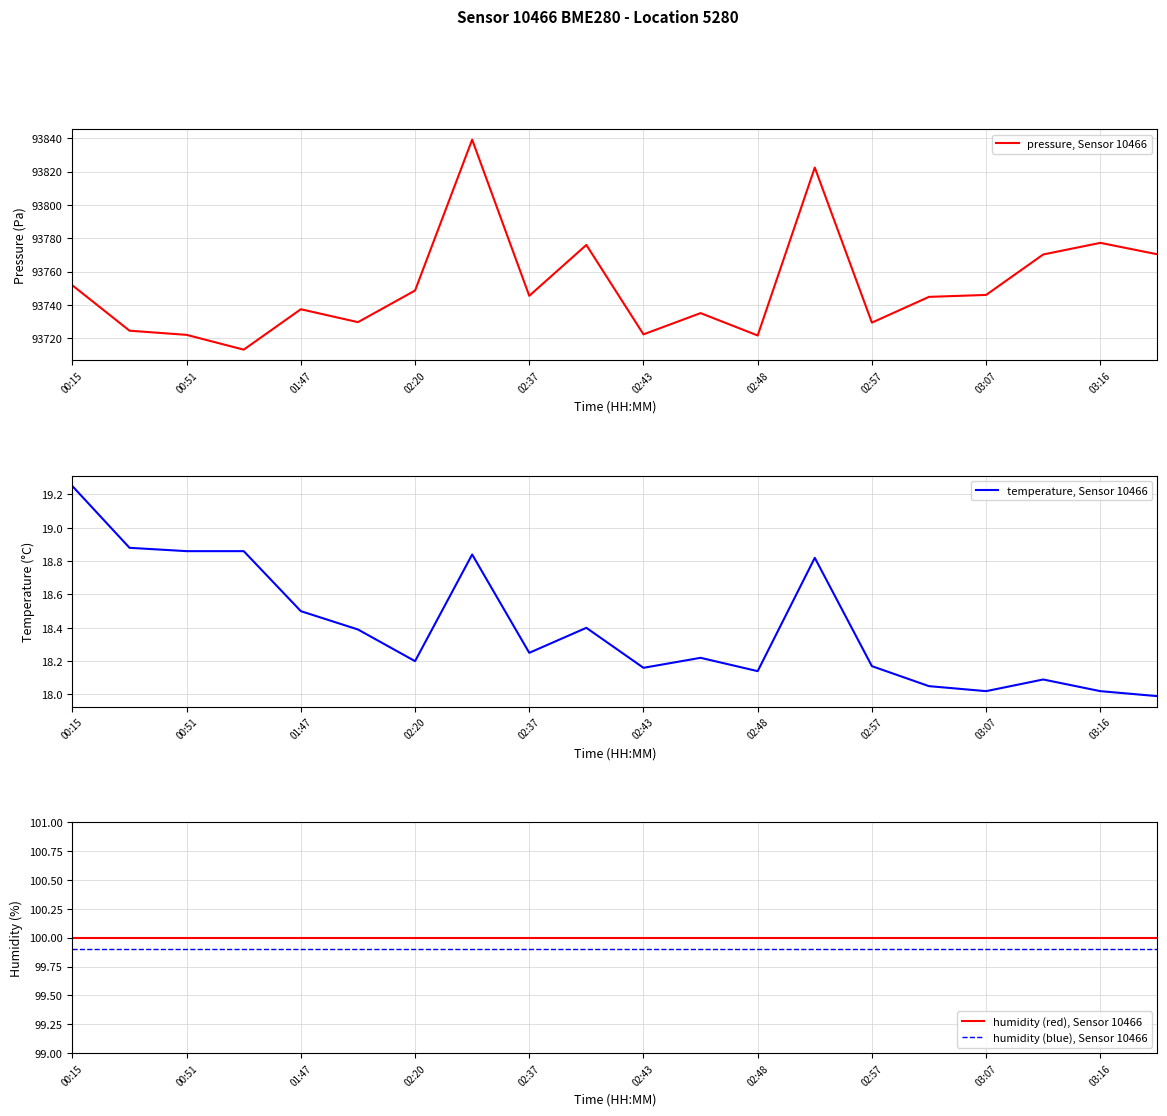

What is the value of the humidity (blue), Sensor 10466 point at the 1st from the left?

99.9